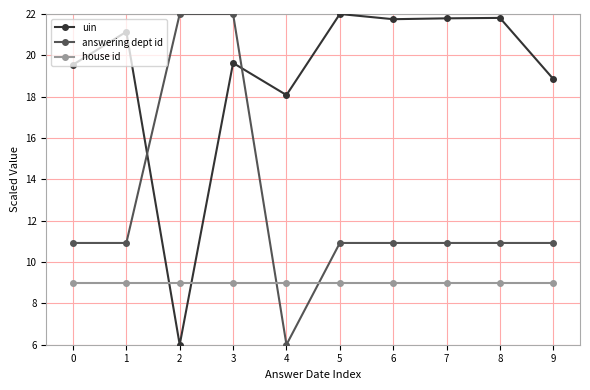

True or false: house id and answering dept id cross at least once.

True